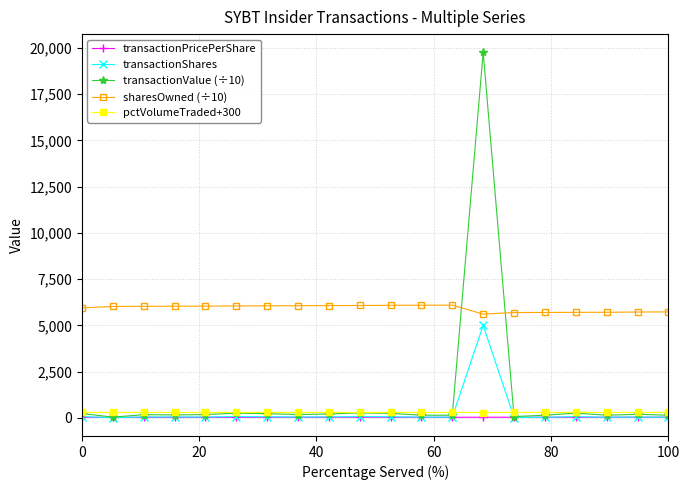

What is the maximum value for sharesOwned (÷10)?

6094.3